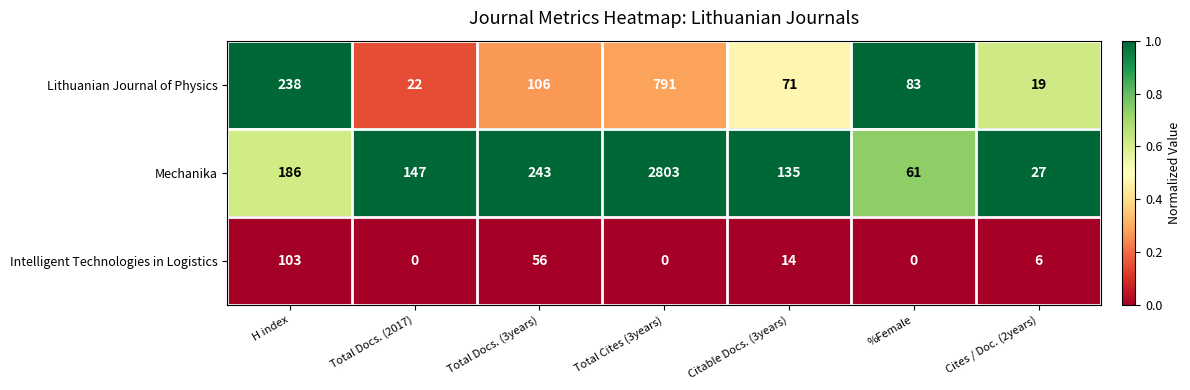

How many distinct data groups are displayed?

3